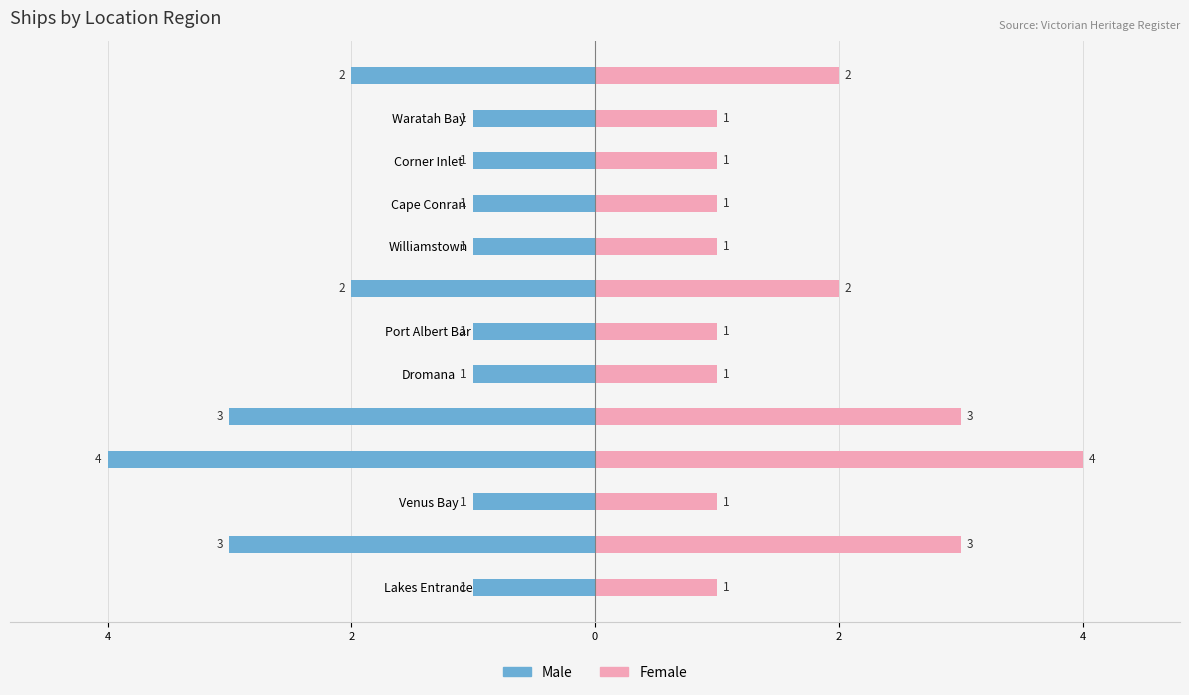

Which series has the largest total across all categories?

Female